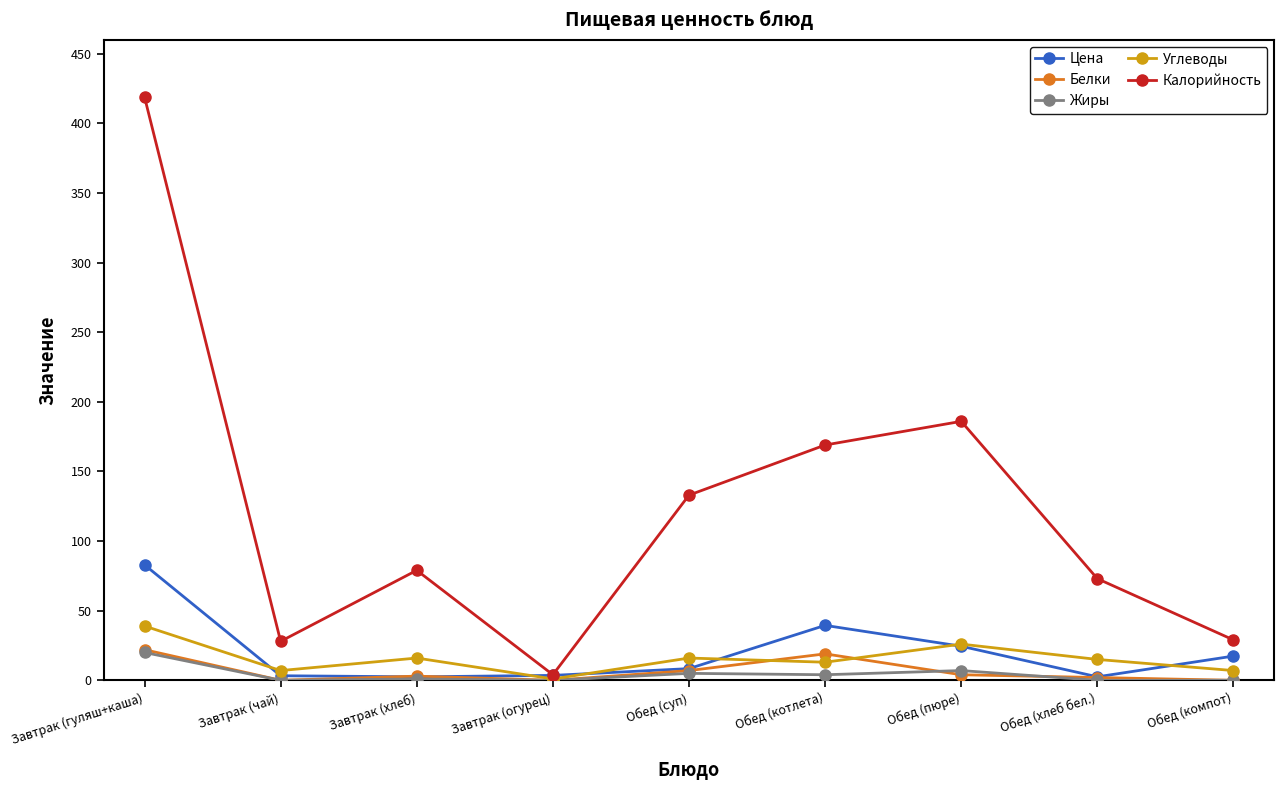

What is the maximum value shown in the chart?

419.0